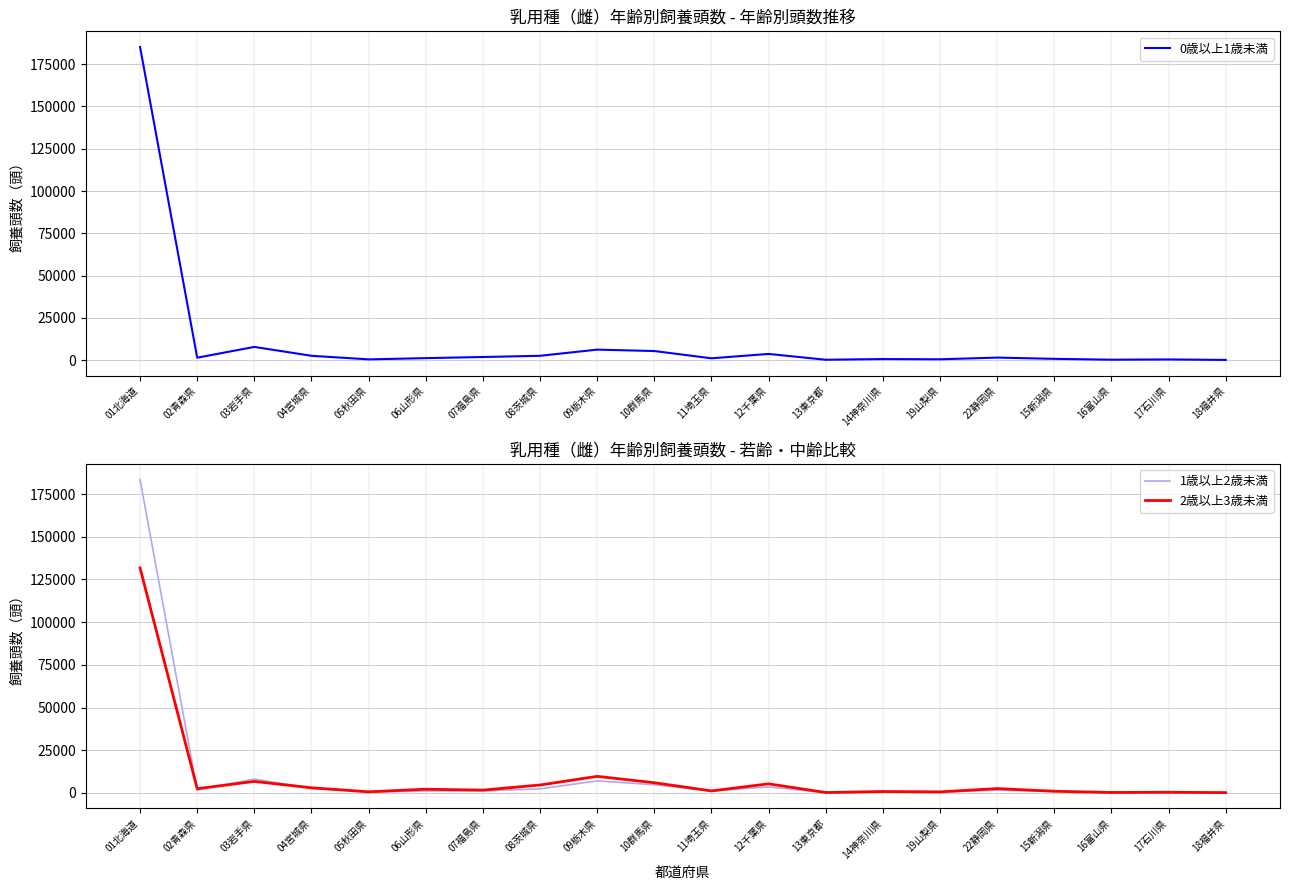

What is the minimum value shown in the chart?

149